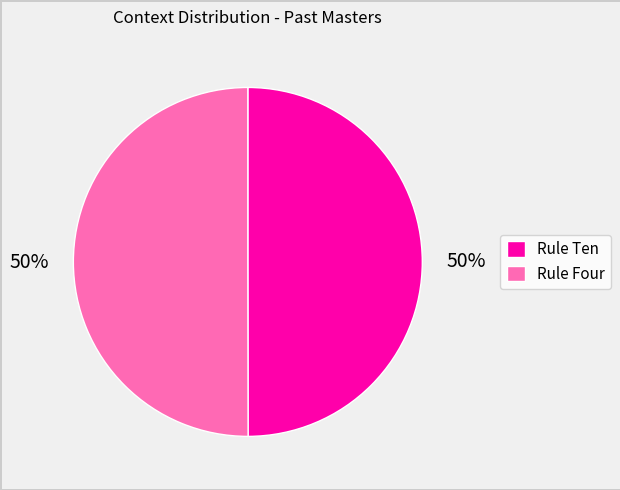

To the nearest percent, what percentage of the pie is Rule Four?

50%